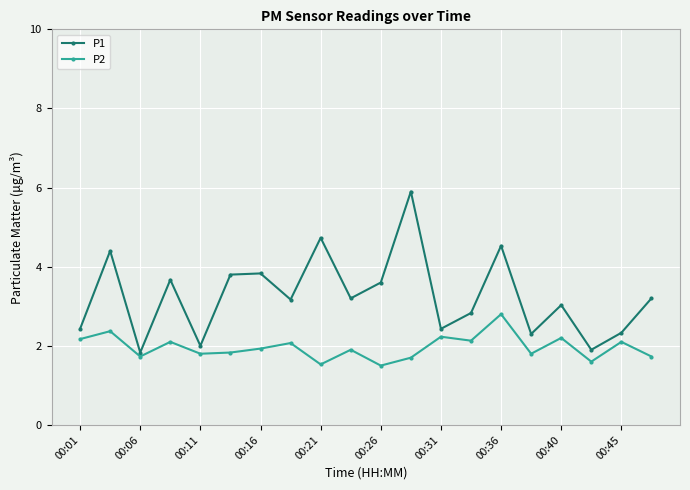

What is the highest value of the P2 series?

2.8